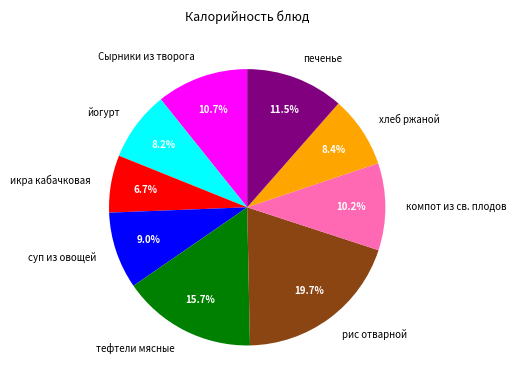

What is the smallest slice in the pie chart?

икра кабачковая